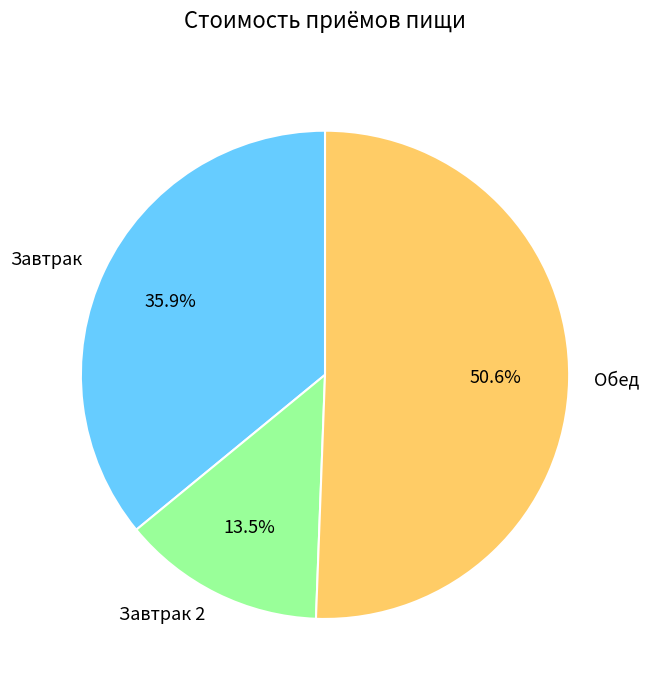

What is the total percentage of Завтрак and Завтрак 2?

49.4%